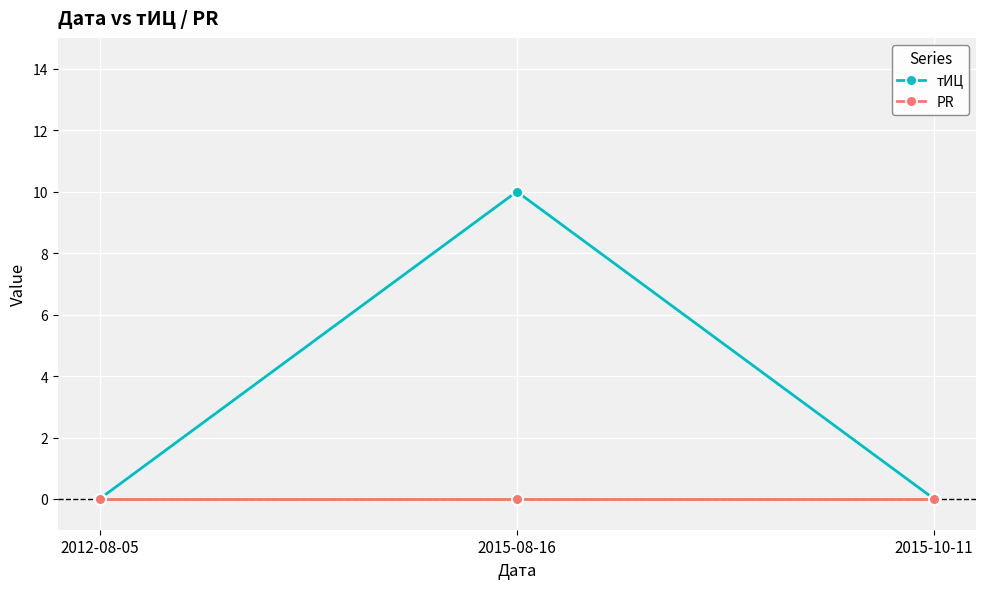

What is the label of the 3rd point from the right?

2012-08-05